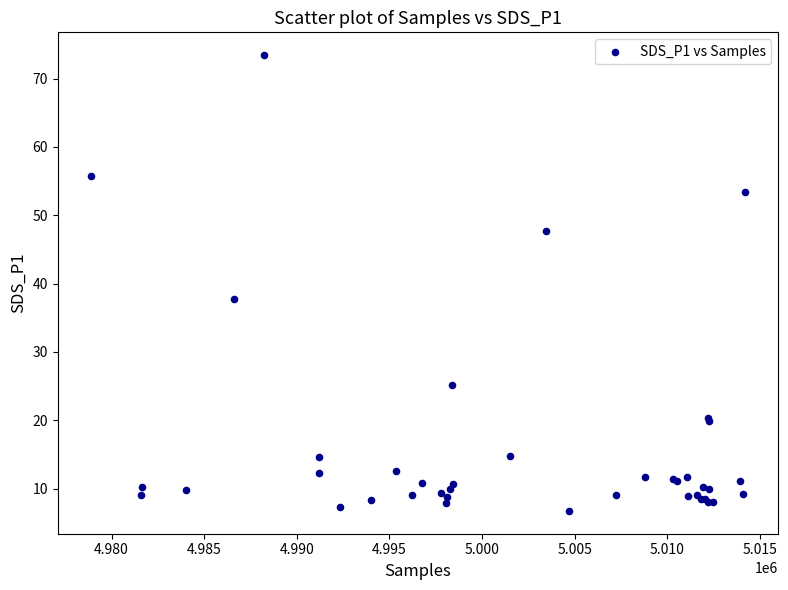

What Y value in the scatter plot is closest to 40?

37.8